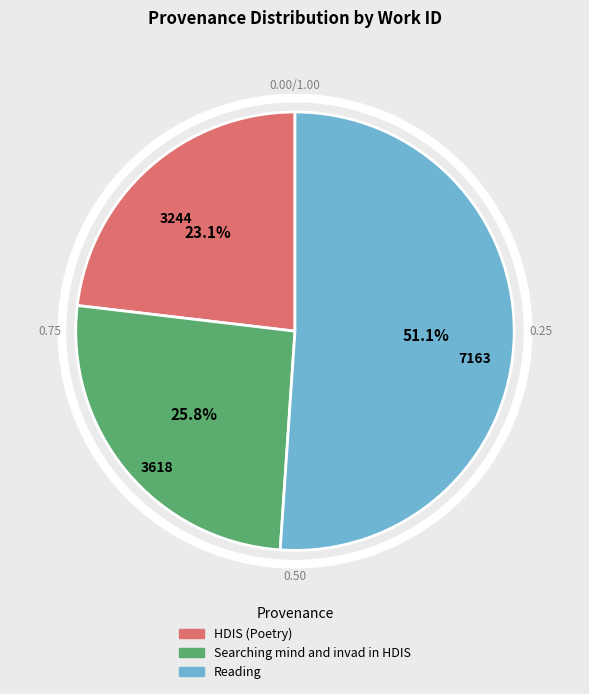

Rank the categories by value from highest to lowest.

Reading, Searching mind and invad in HDIS, HDIS (Poetry)